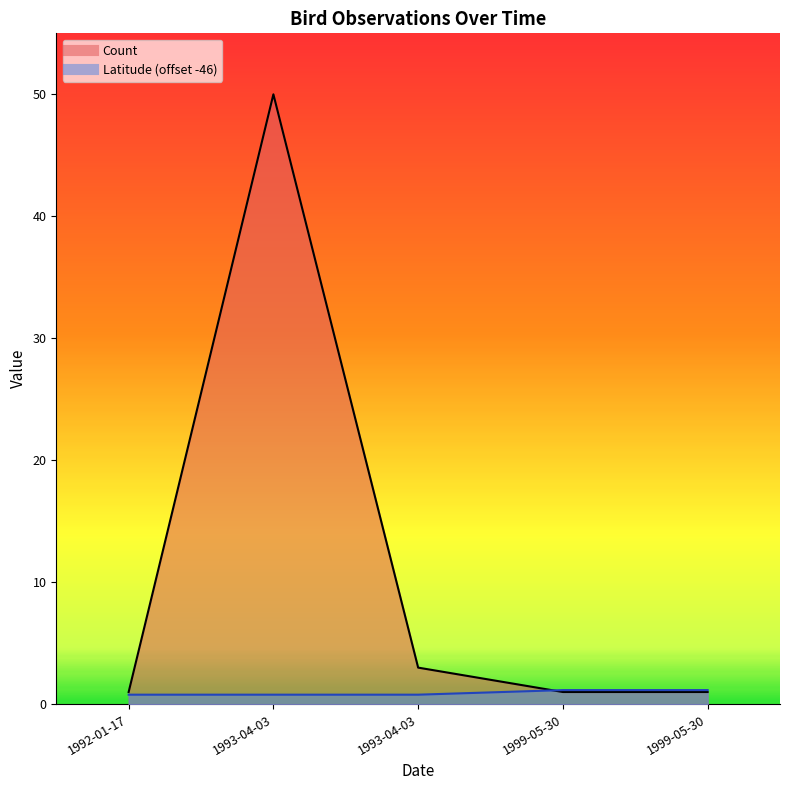

At which category is the sum across all series the highest?

1993-04-03